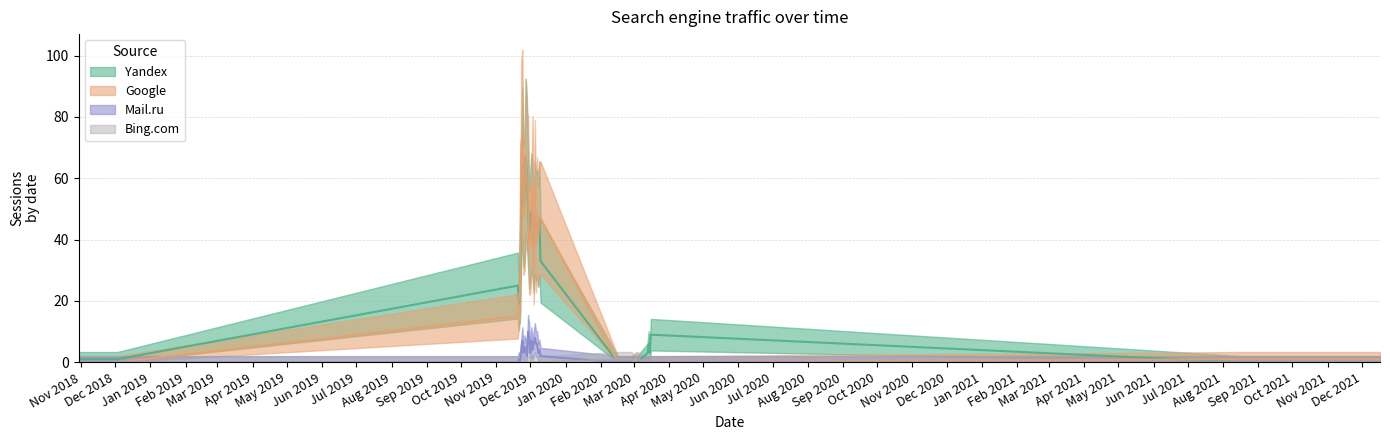

List the labels in order of Yandex value, smallest first.

0, 1, 6, 7, 8, 9, 10, 11, 12, 13, 35, 36, 37, 38, 39, 3, 5, 4, 2, 33, 34, 32, 14, 20, 24, 16, 18, 17, 23, 21, 15, 19, 22, 25, 29, 31, 28, 26, 30, 27